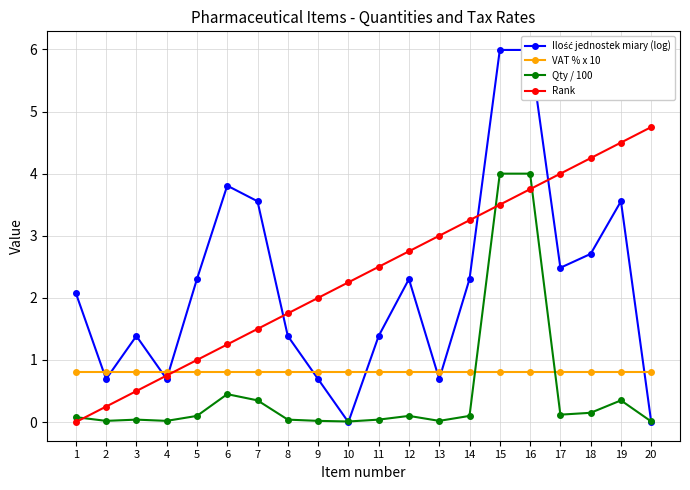

True or false: Ilość jednostek miary (log) and Rank cross at least once.

True